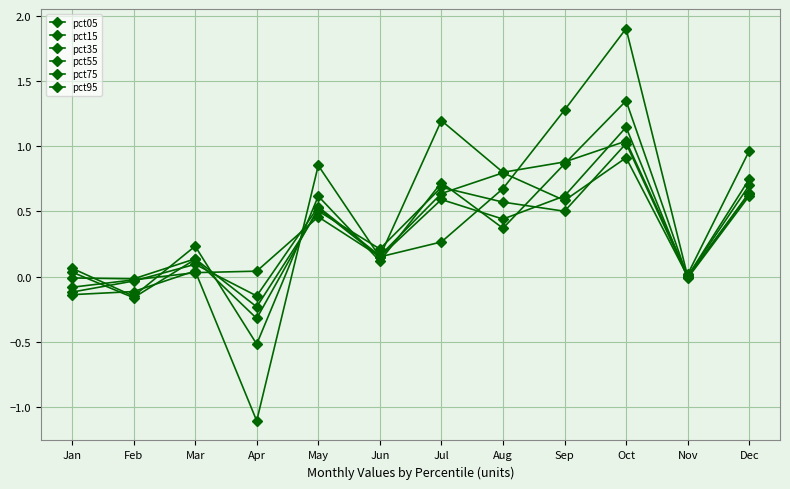

At which label is pct75 closest to 0?

Nov